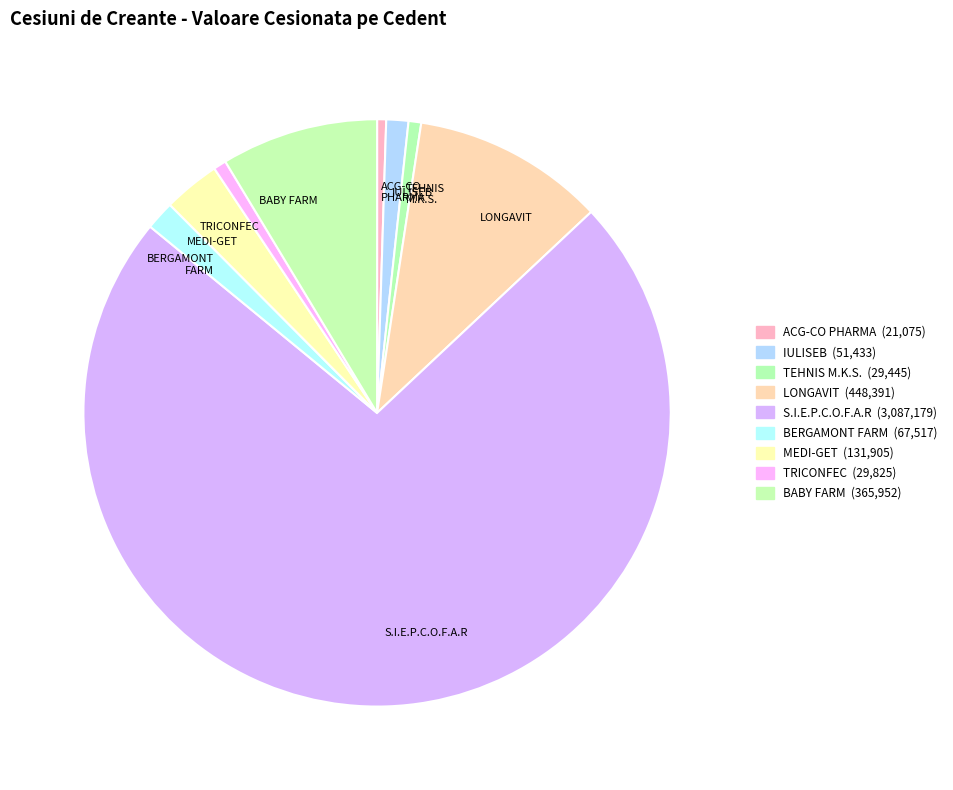

Which category has the biggest portion of the pie?

S.I.E.P.C.O.F.A.R